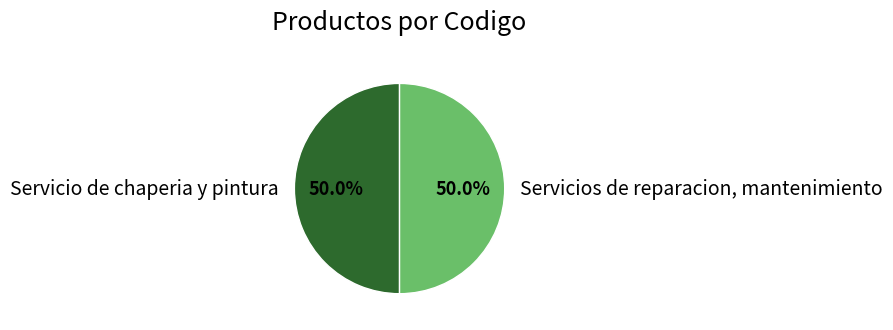

How many slices are in this pie chart?

2